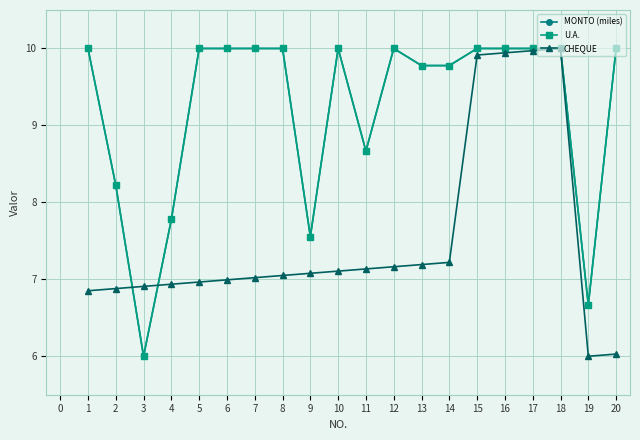

Which series has the widest spread of values?

MONTO (miles)